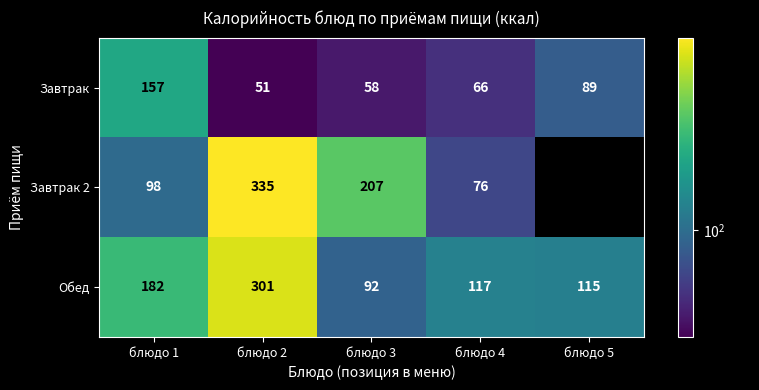

Which label corresponds to the smallest value in the chart?

блюдо 2